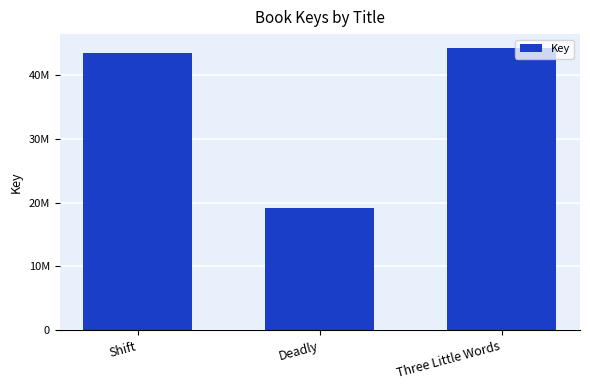

What is the sum of all values?

106824553